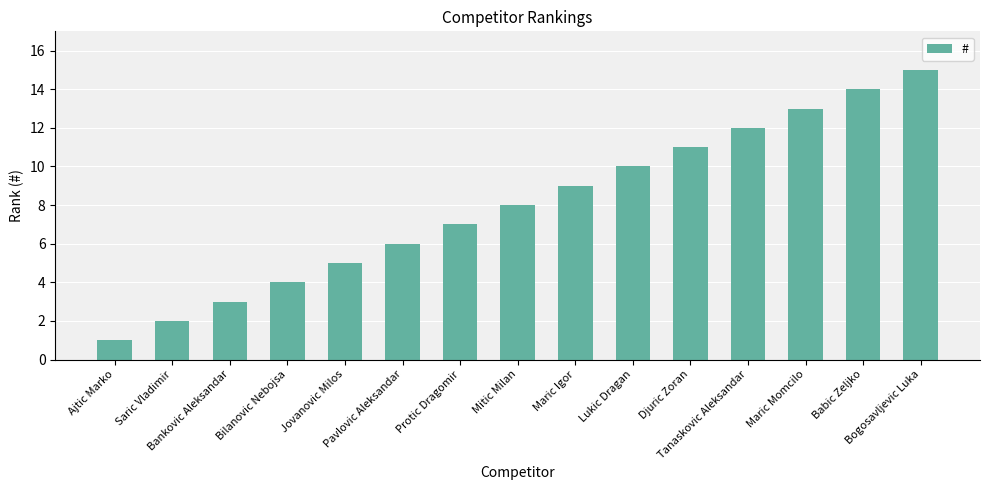

How many bars are there in total?

15